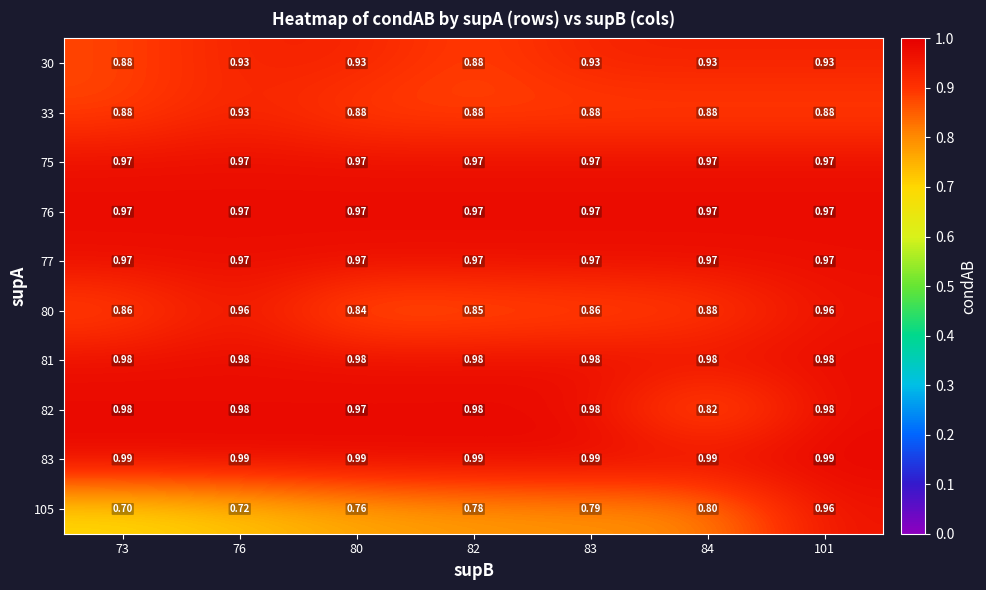

Is the value of 105 at 73 greater than the value of 81 at 83?

No